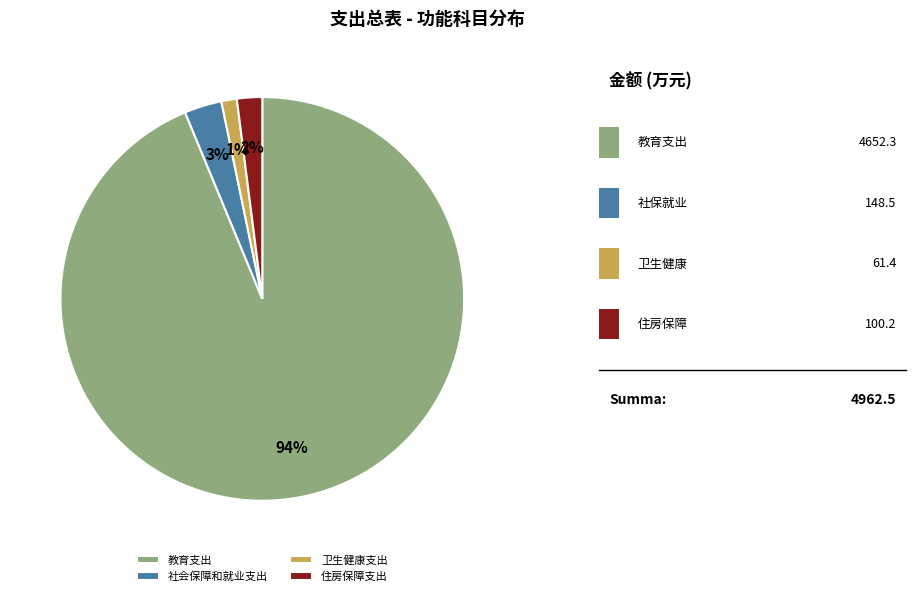

Combined, do 住房保障支出 and 卫生健康支出 account for over 50%?

No